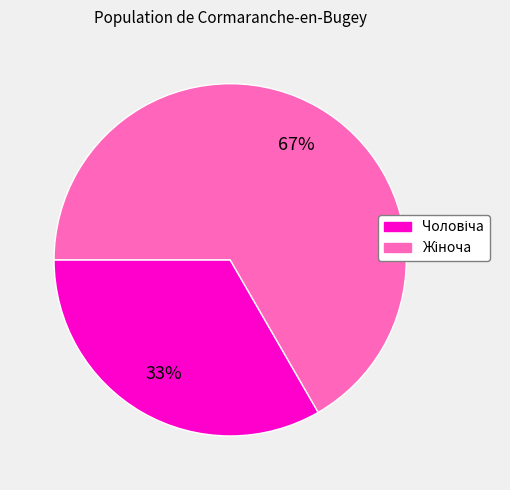

Does any single category account for the majority?

Yes